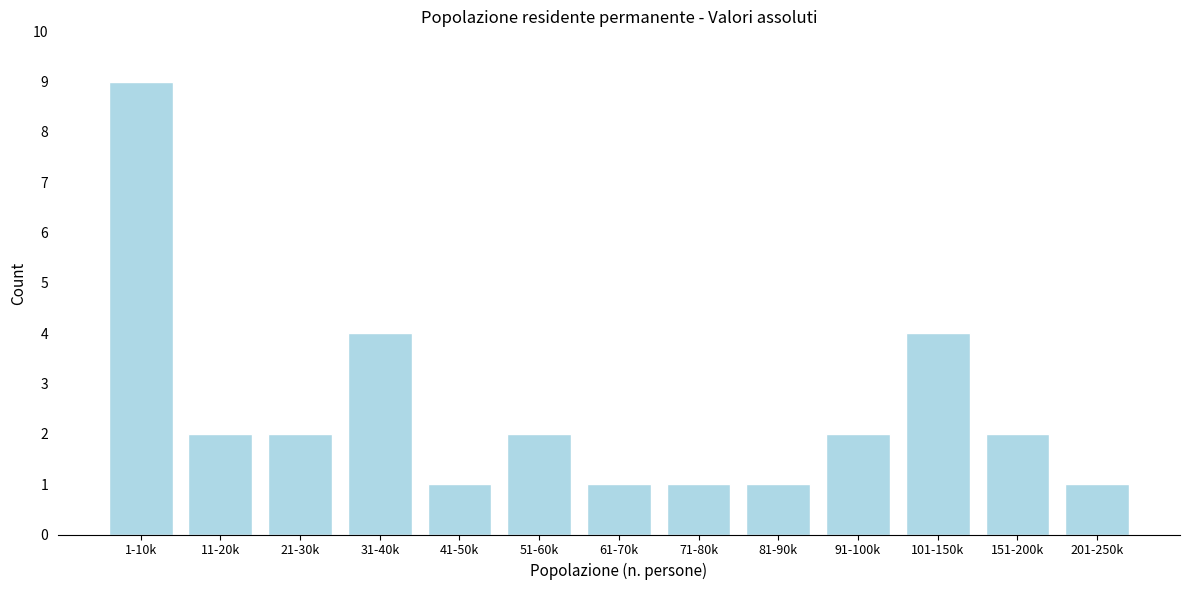

Reading left to right, list all the values displayed in this chart.

9	2	2	4	1	2	1	1	1	2	4	2	1